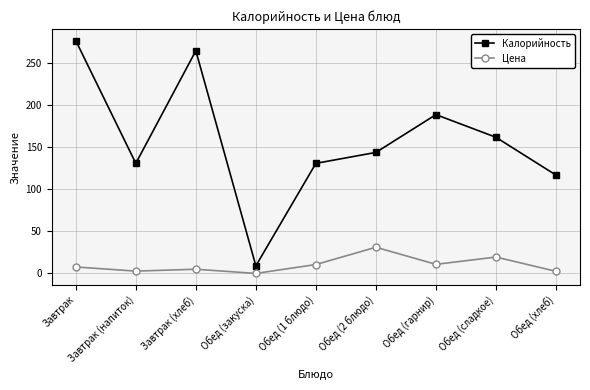

Where does the Цена series first go above 7?

Завтрак